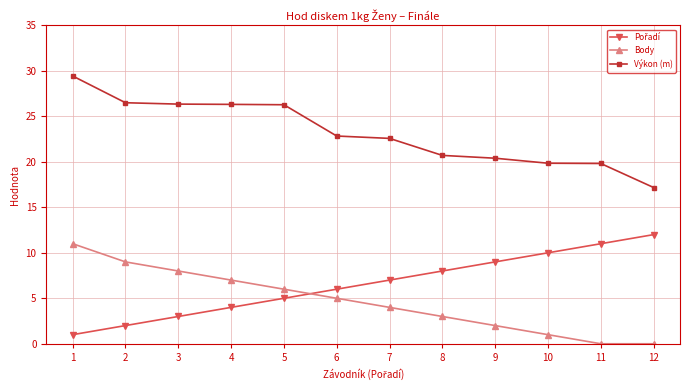

What is the spread (max minus min) of values at 11?

19.8